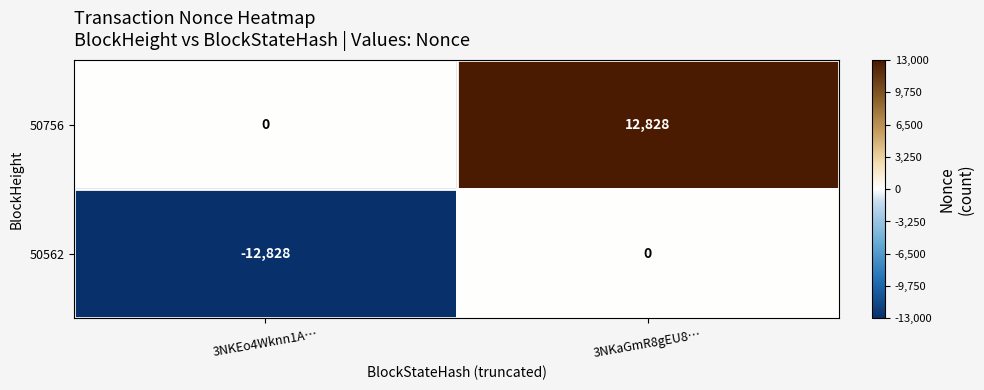

The value of 50756 at 3NKaGmR8gEU8… is 7412. True or false?

False